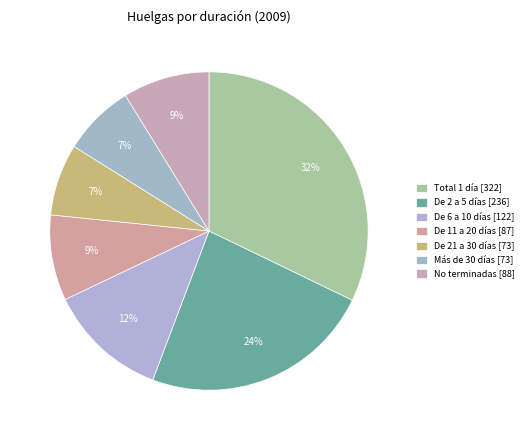

To the nearest percent, what is the difference between the Más de 30 días and No terminadas slice percentages?

1%